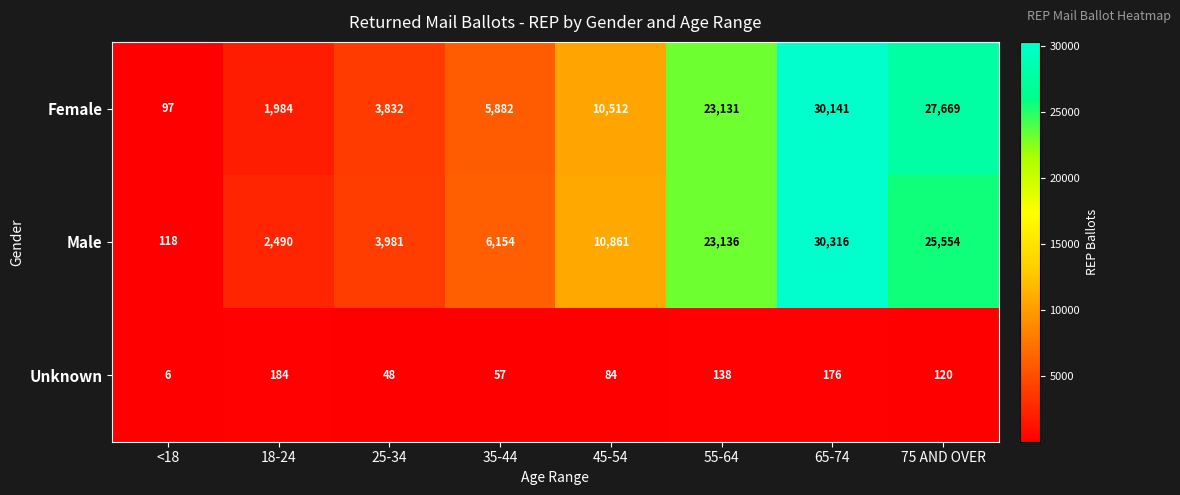

Where is Male nearest to the value 15217?

45-54